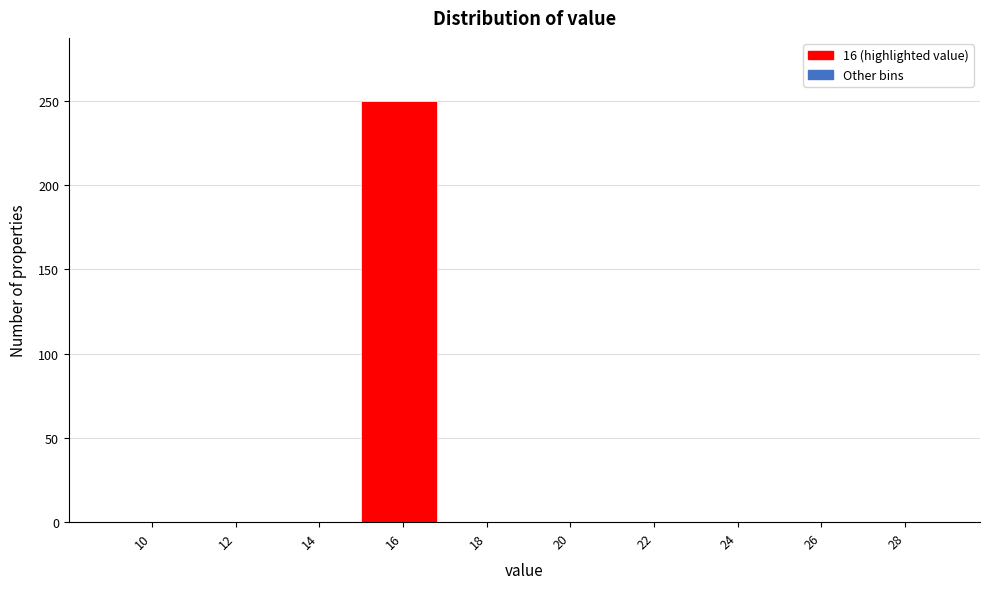

Reading left to right, what are all the values shown in this chart?

10=0	12=0	14=0	16=250	18=0	20=0	22=0	24=0	26=0	28=0